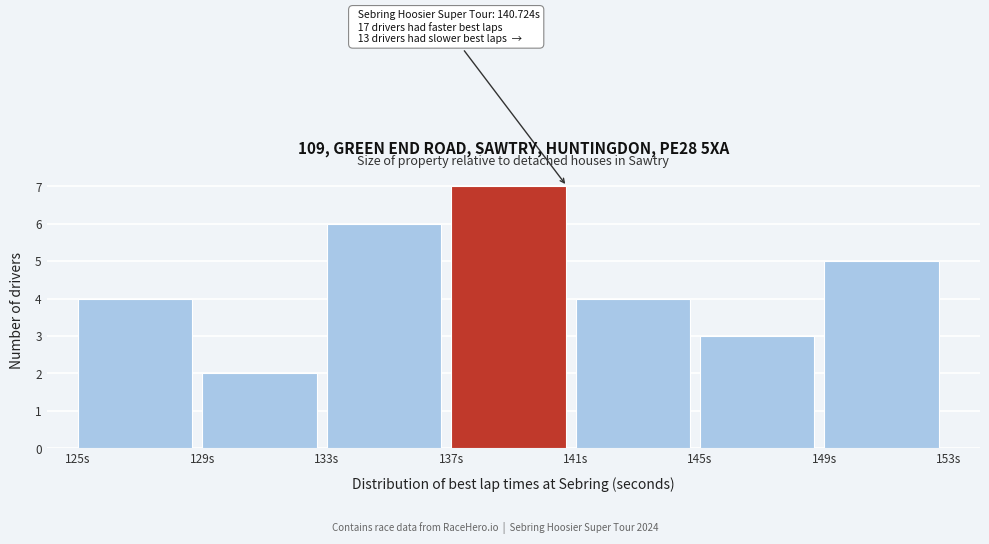

Over which range of the x-axis is the bar tallest?

137 to 141